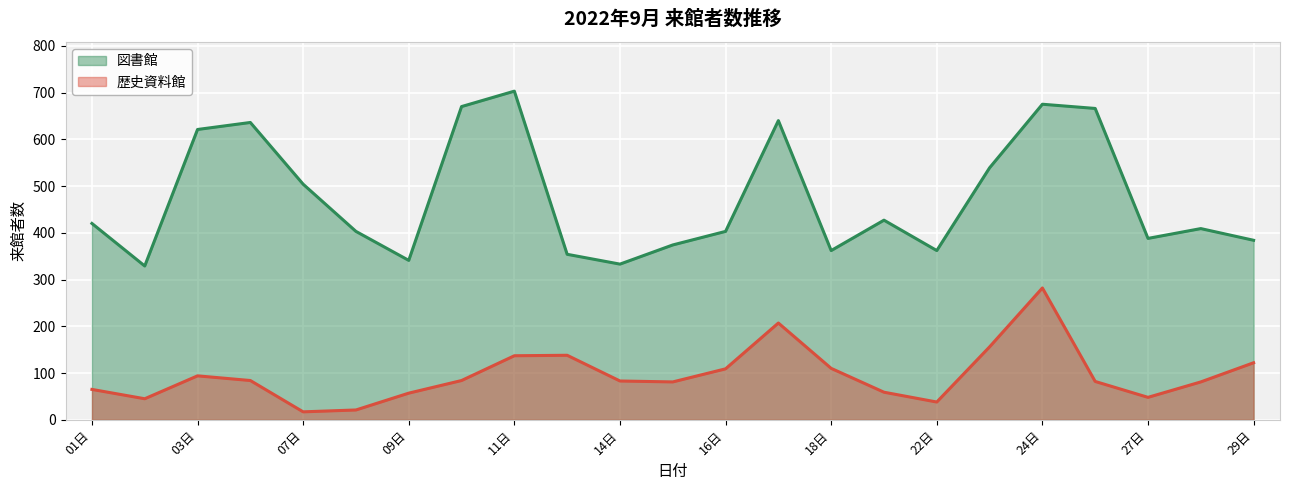

What value does the 図書館 series have at 07日?

504